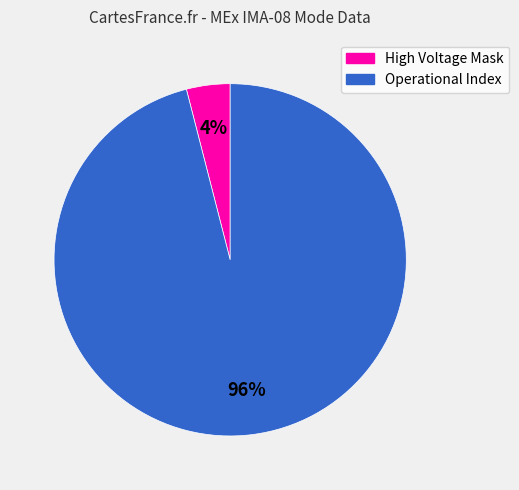

Is there any slice that represents more than half of the pie?

Yes